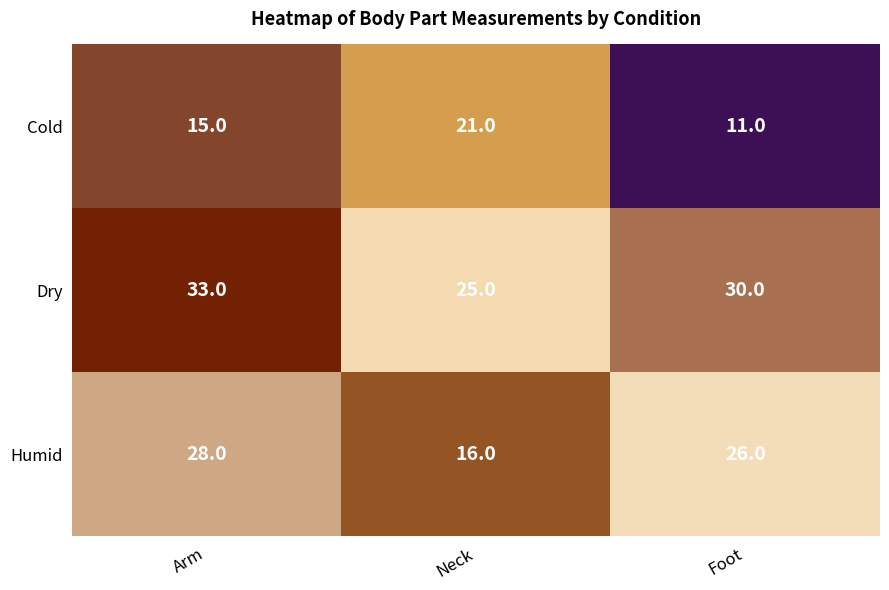

How many series are shown in this chart?

3